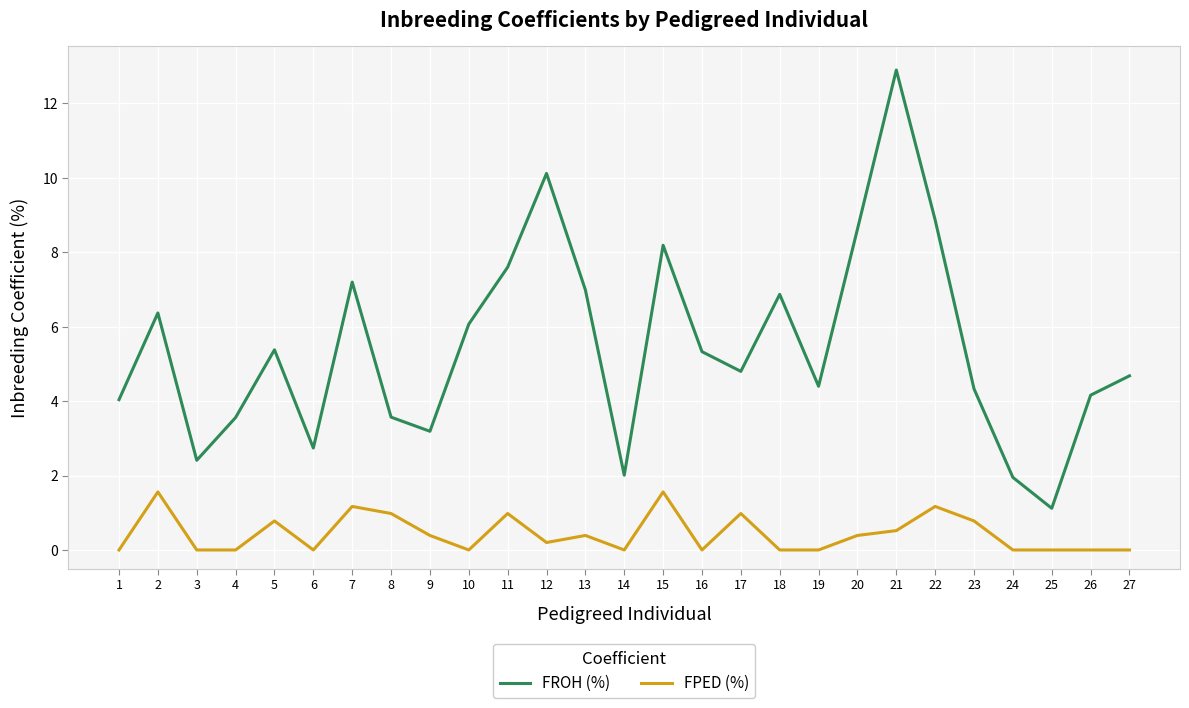

What is the difference between the highest and lowest values at 25?

1.1